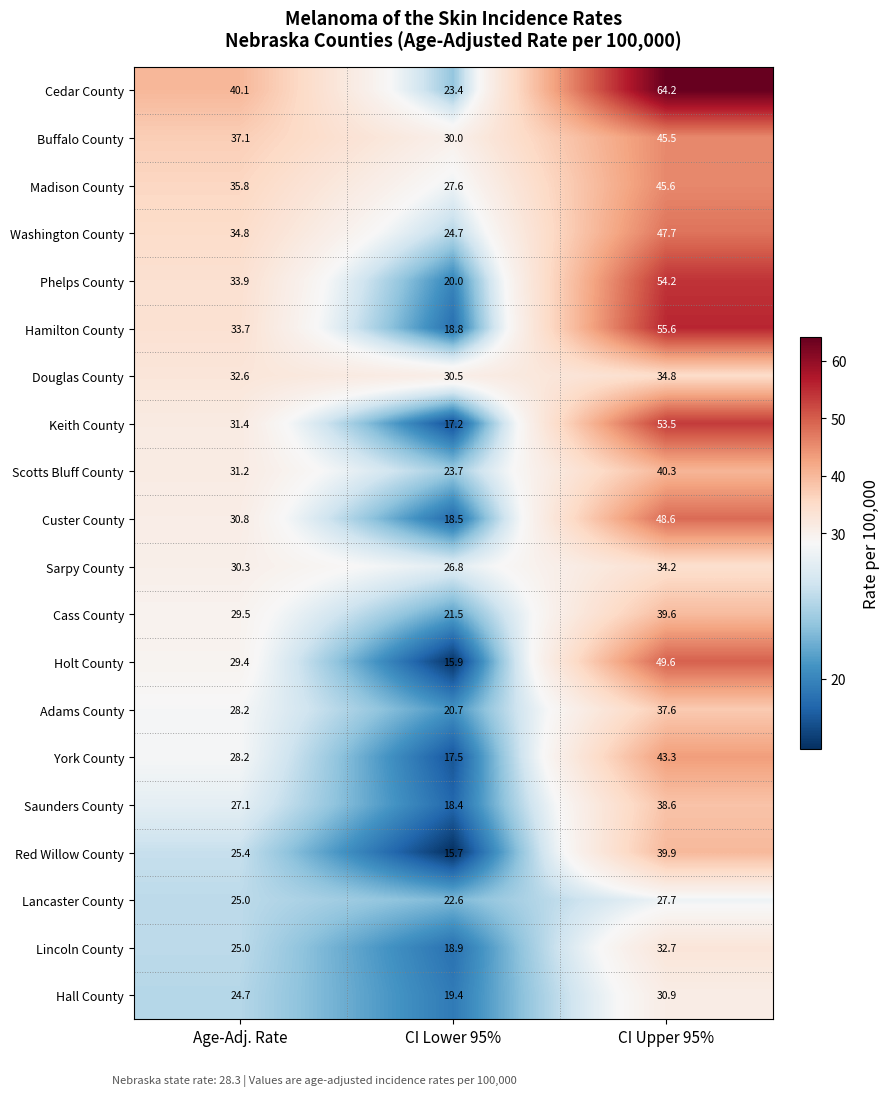

What is the sum of the Scotts Bluff County values at Age-Adj. Rate and CI Lower 95%?

54.9